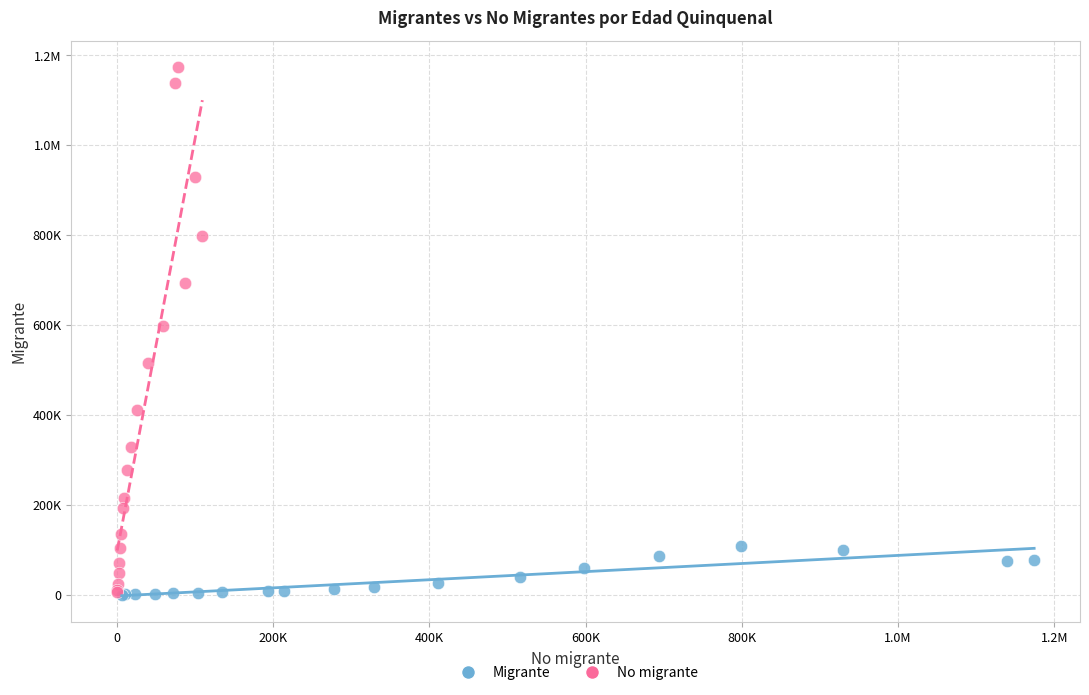

What are all the series names shown in the legend?

Migrante, No migrante